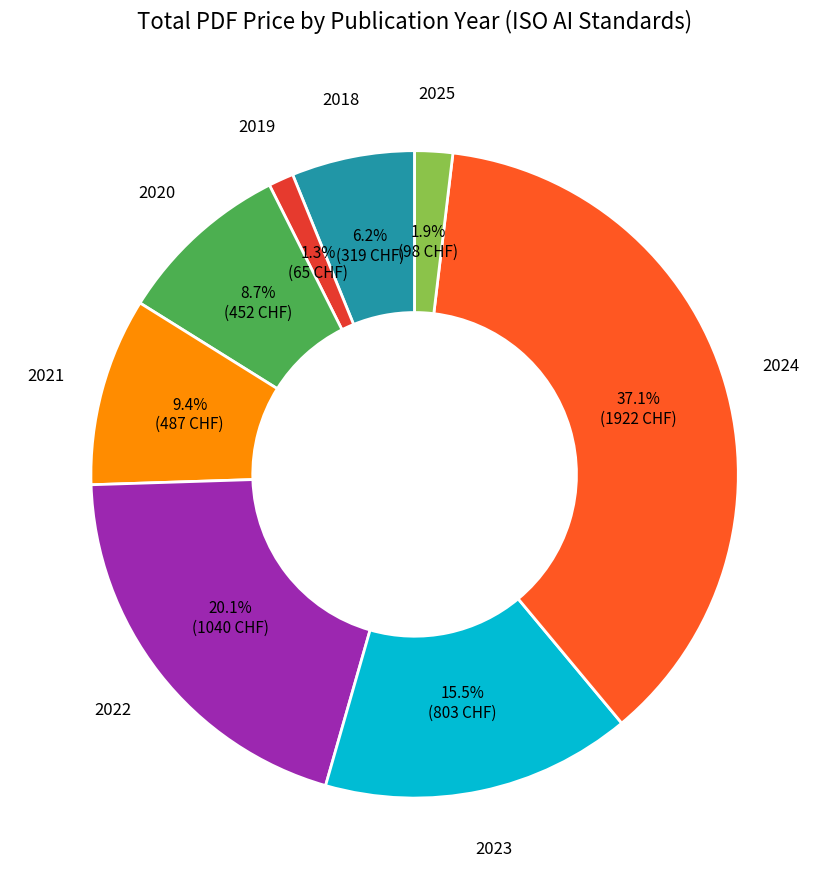

Is there a majority slice in this chart?

No